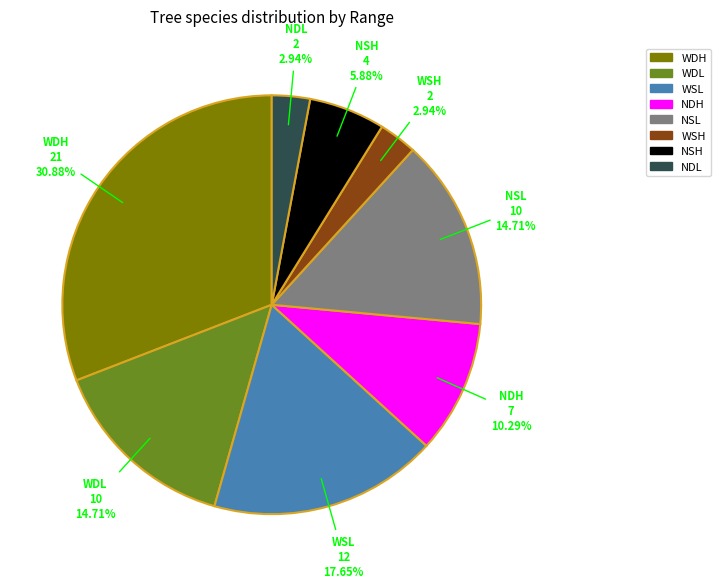

Is the sum of WDL and WSL greater than half?

No